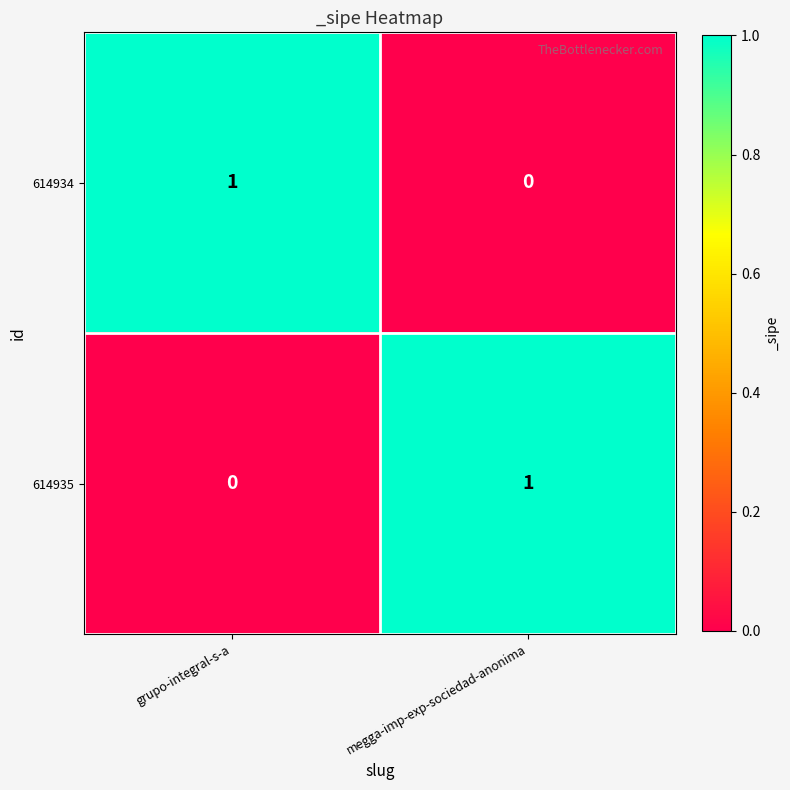

Reading right to left, list all the values displayed in this chart.

614934: megga-imp-exp-sociedad-anonima=0	grupo-integral-s-a=1
614935: megga-imp-exp-sociedad-anonima=1	grupo-integral-s-a=0